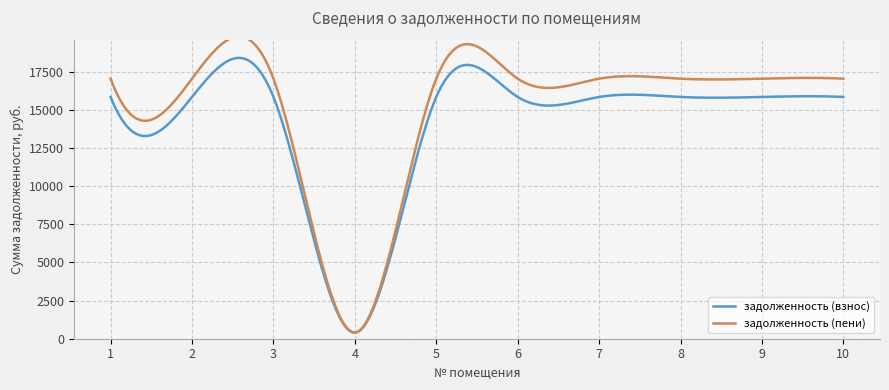

Is the value of задолженность (взнос) at 9 greater than the value of задолженность (пени) at 5?

No